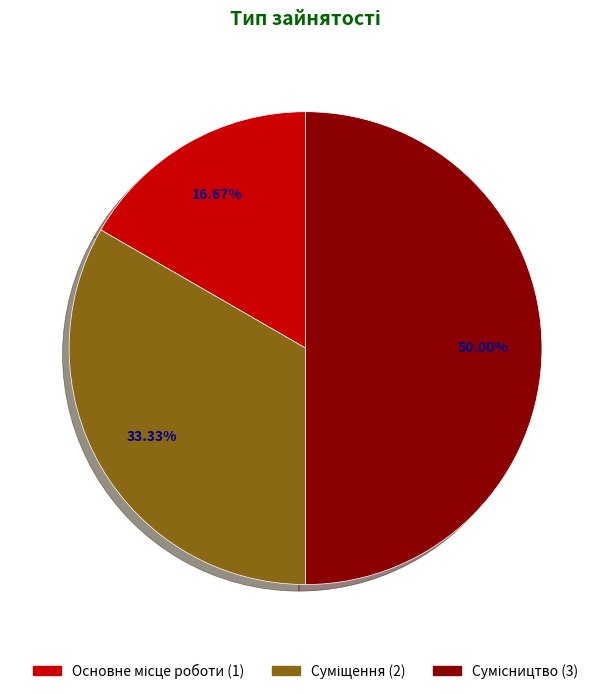

What is the change in value from Суміщення to Сумісництво?

+1